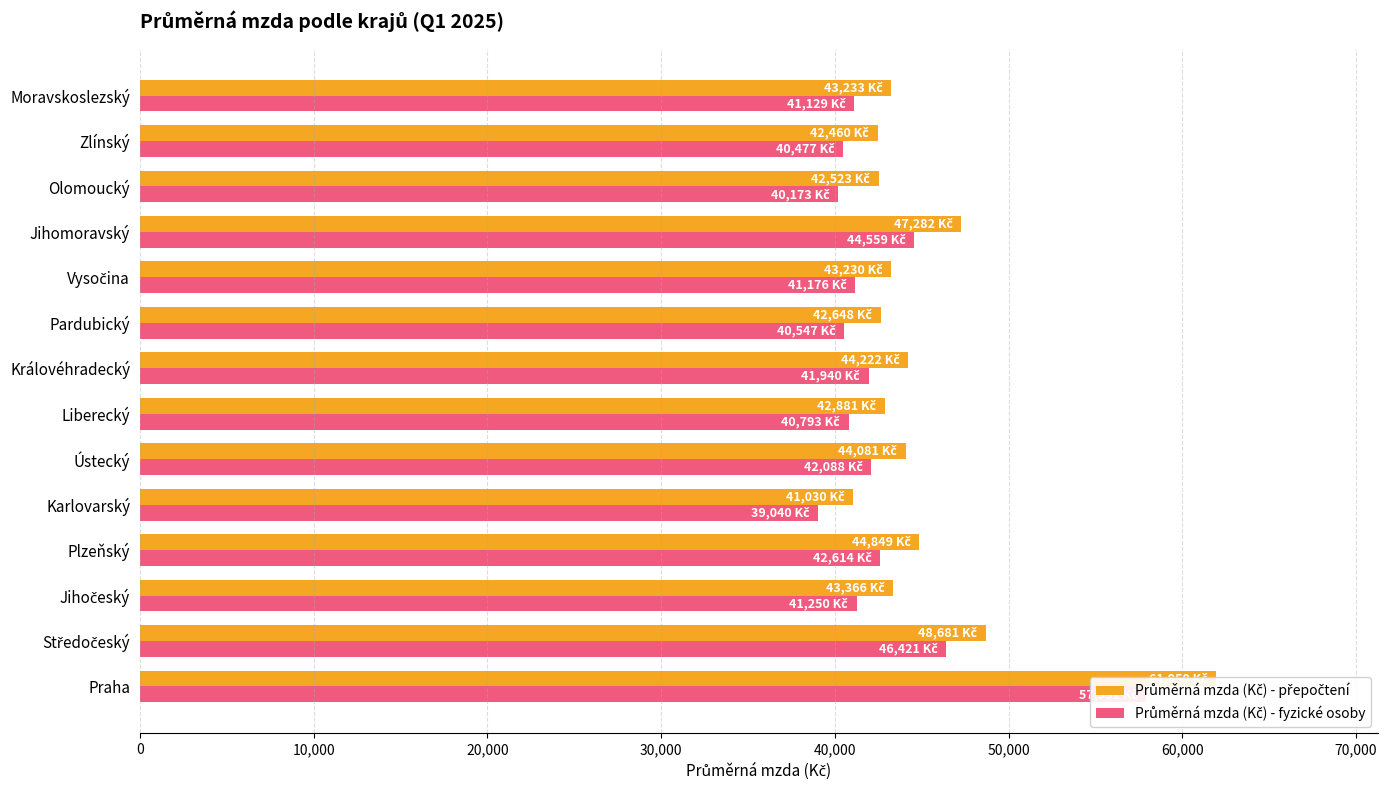

How many categories are shown in the chart?

14